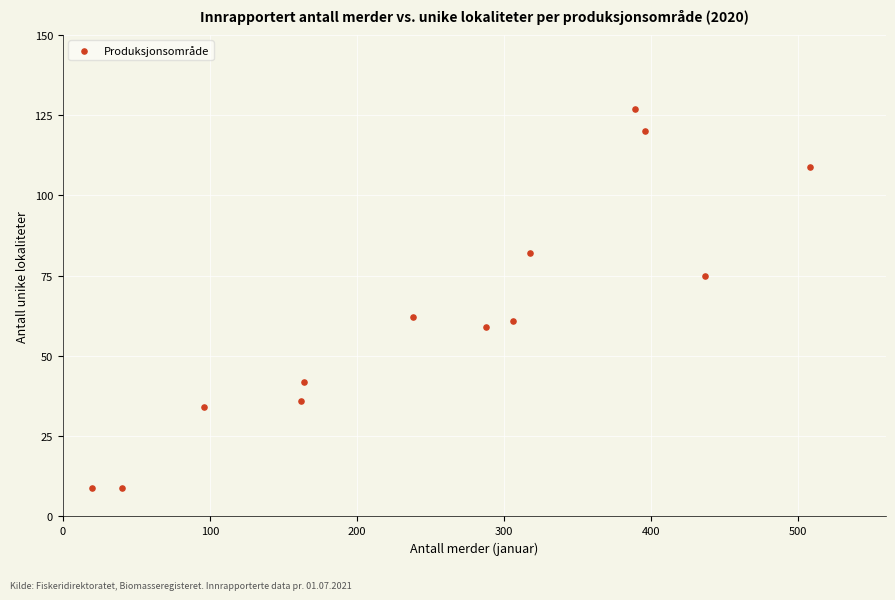

What is the range of X values (max minus min)?

488